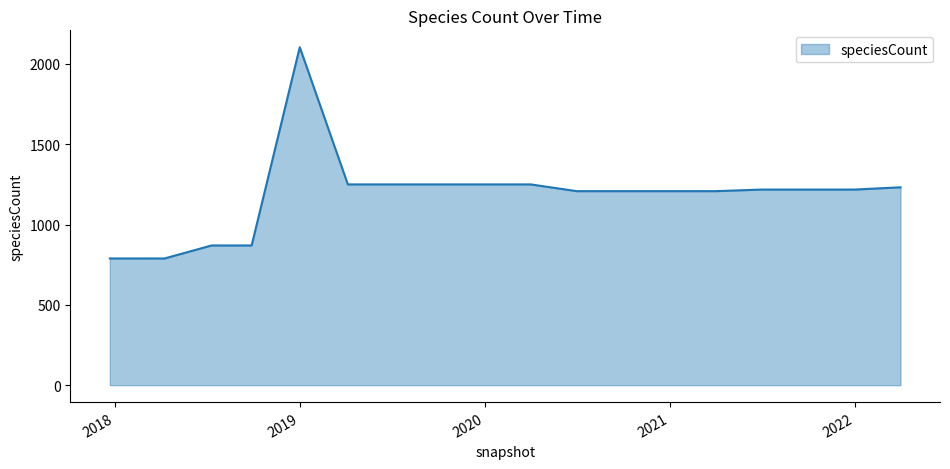

What is the difference between the maximum and minimum values?

1315